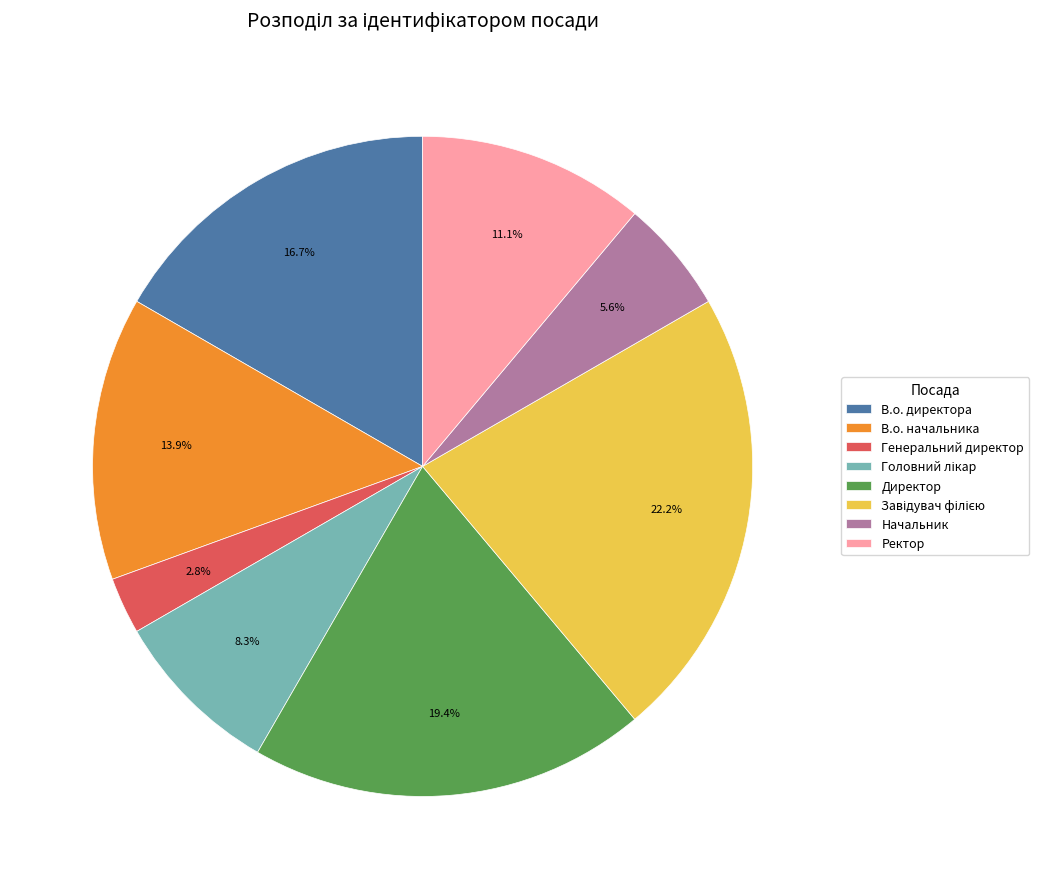

Which category has the smallest portion of the pie?

Генеральний директор